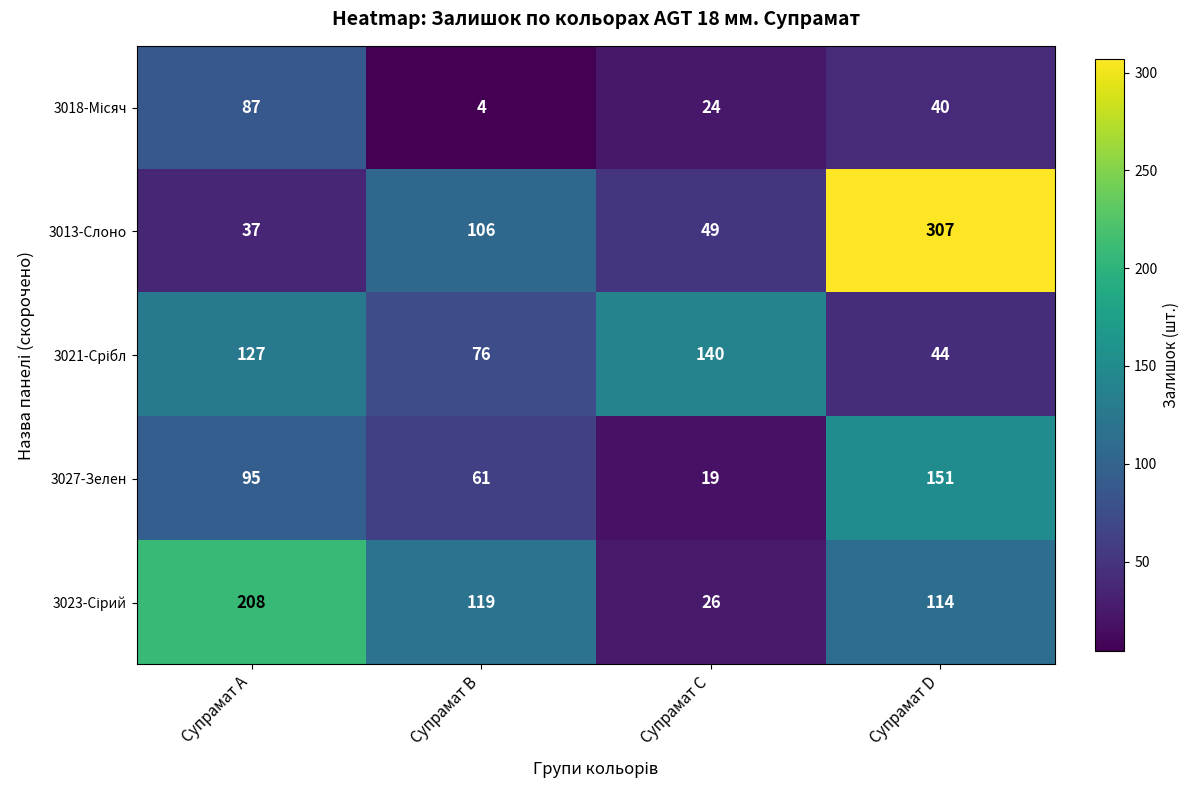

What is the maximum value shown in the chart?

307